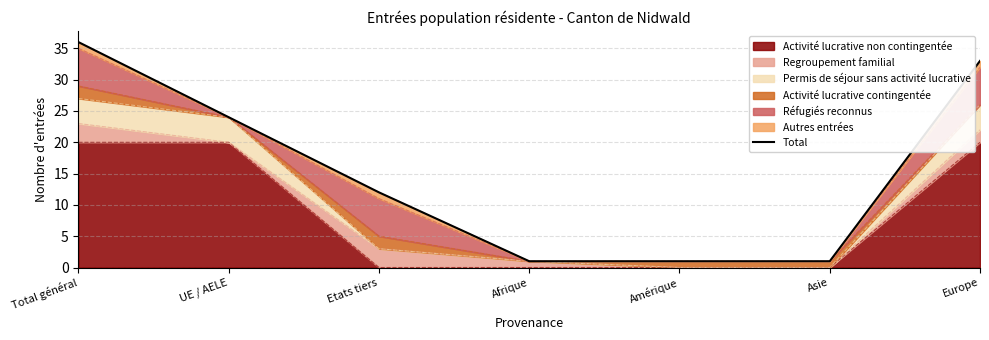

What is the smallest value displayed?

1